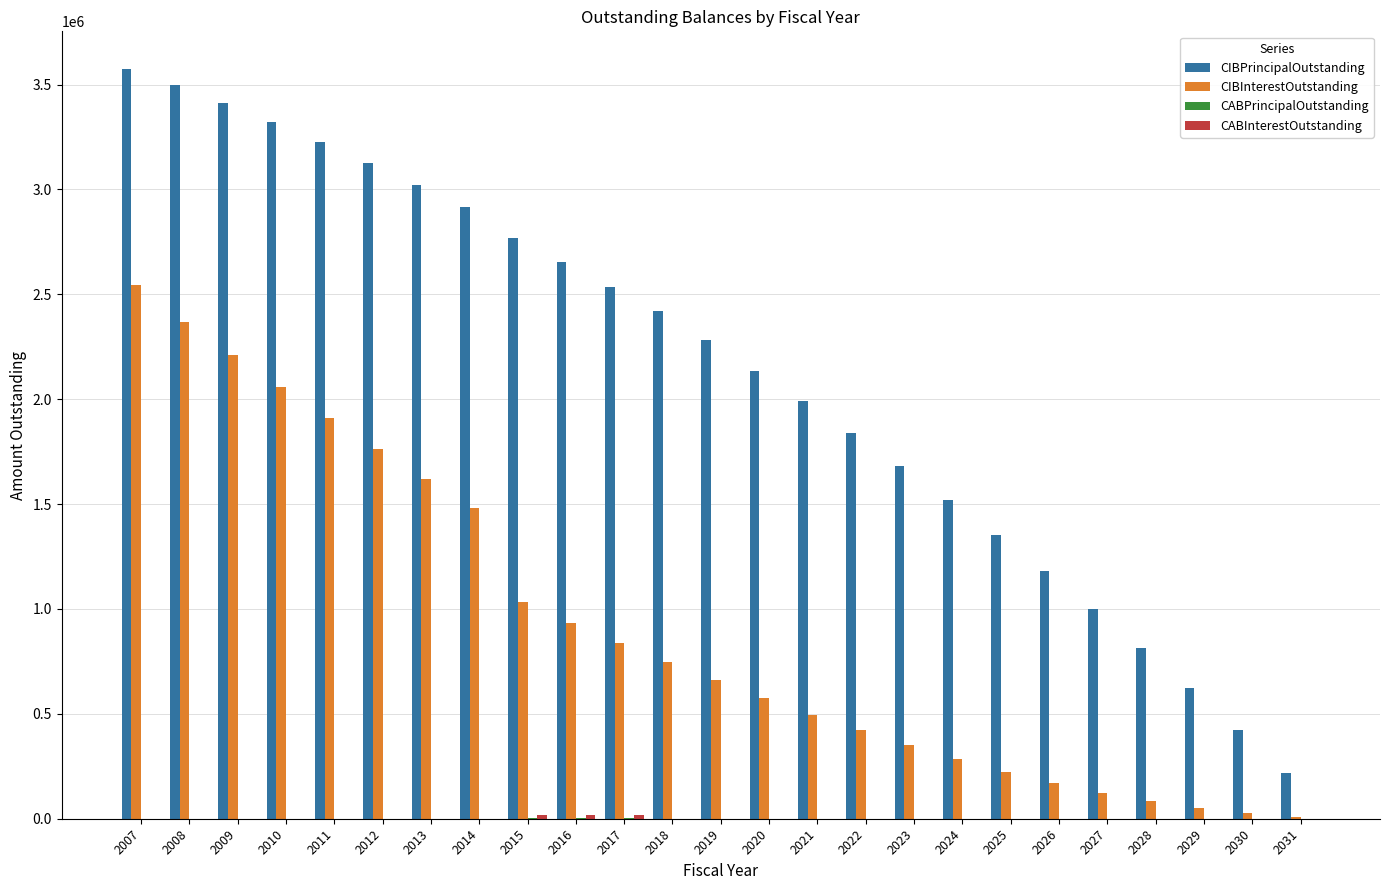

Is the value of CIBInterestOutstanding at 2016 greater than the value of CIBPrincipalOutstanding at 2012?

No